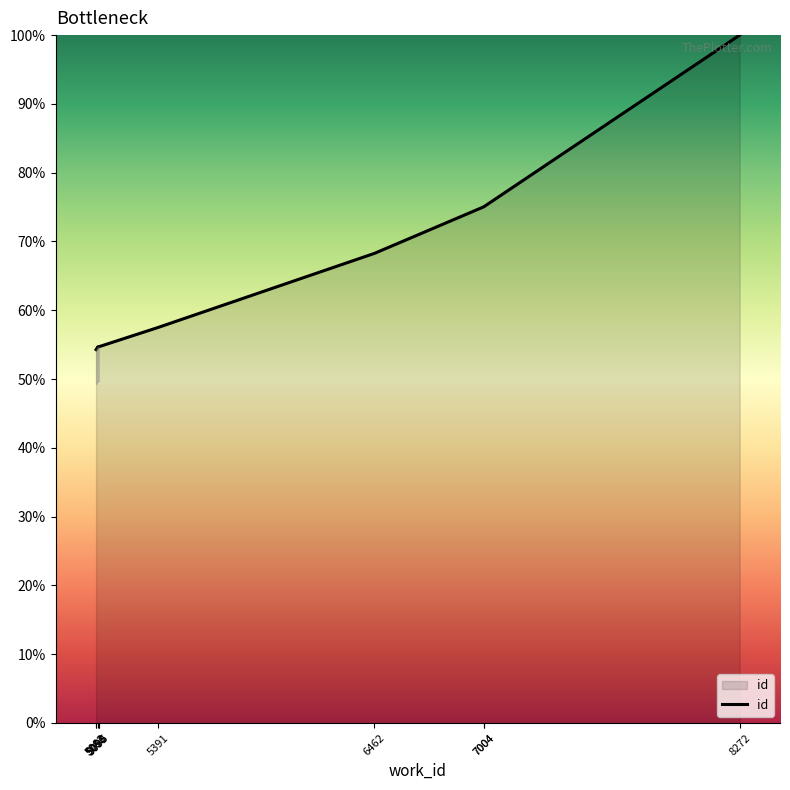

Where is the data nearest to the value 77?

7004